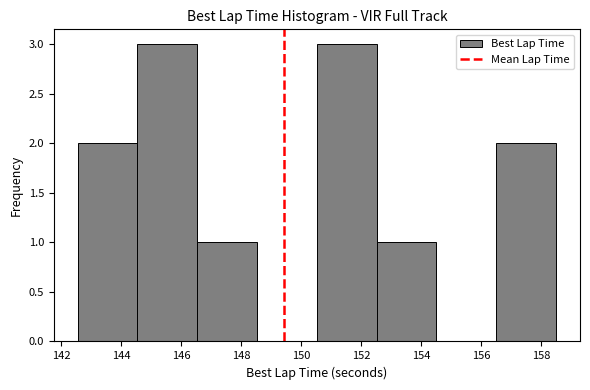

Reading left to right, transcribe this chart: for each bar, give the range it covers on the x-axis and its height. Neither the bar edges nor the heights are printed on the chart, so give them approximately, as read against the axes.

142.6 to 144.6: 2
144.6 to 146.6: 3
146.6 to 148.6: 1
148.6 to 150.6: 0
150.6 to 152.6: 3
152.6 to 154.6: 1
154.6 to 156.6: 0
156.6 to 158.4: 2